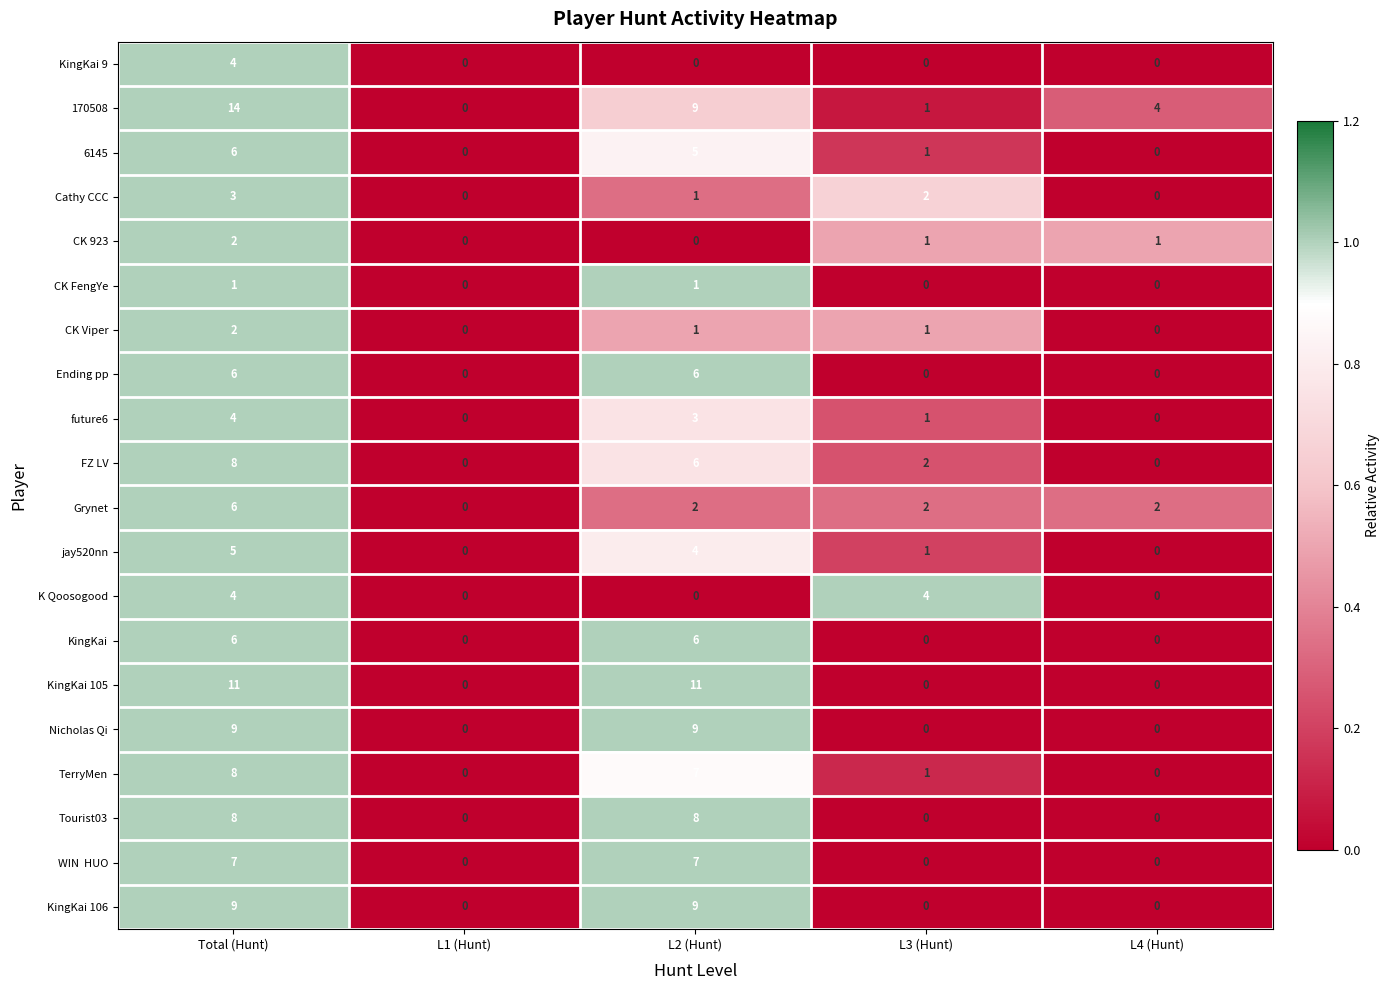

Which series has the largest total across all categories?

170508